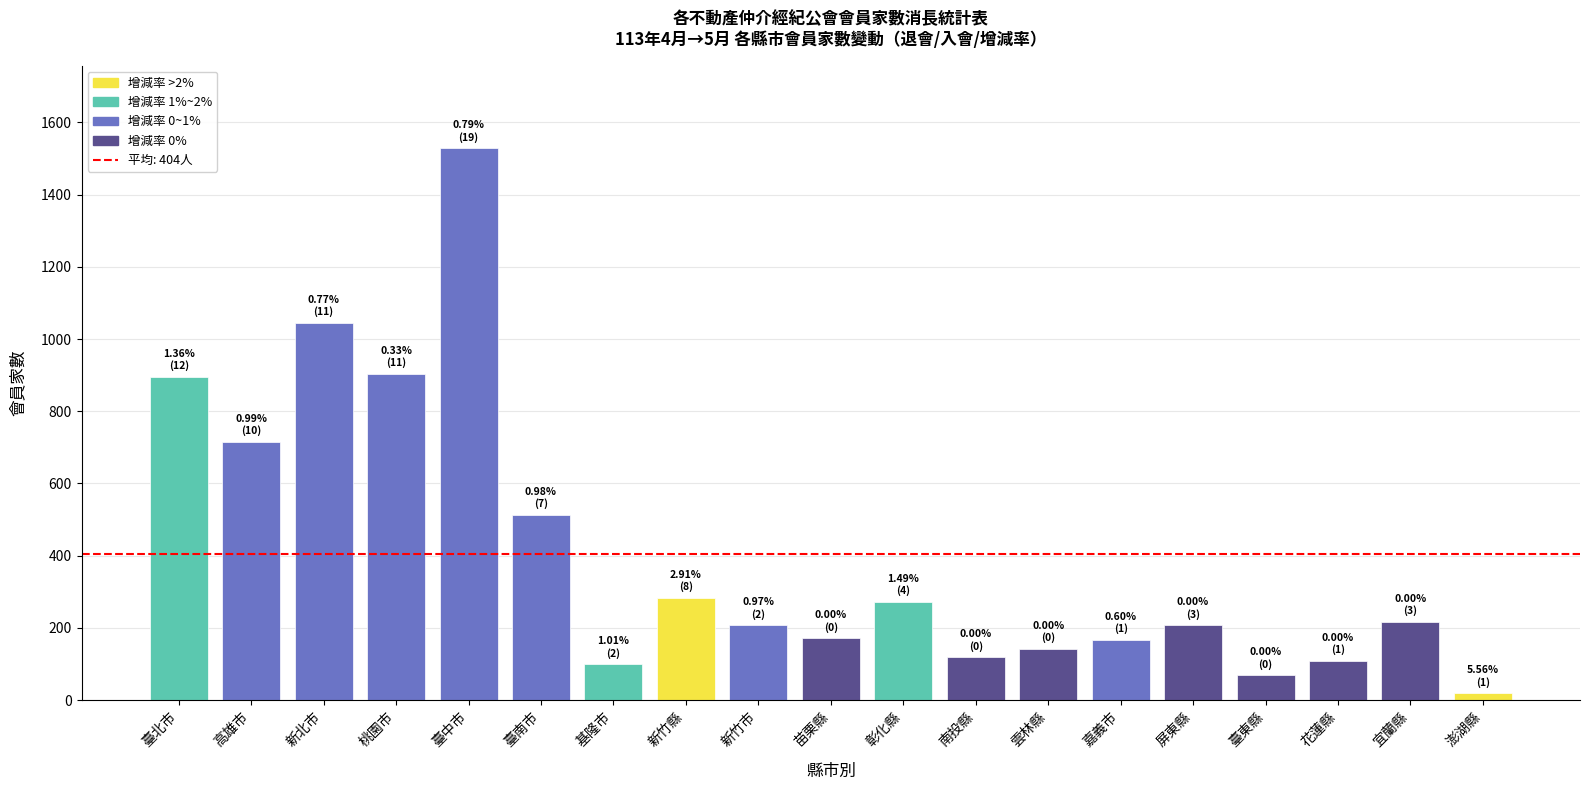

What is the change in value from 新竹縣 to 苗栗縣?

-112